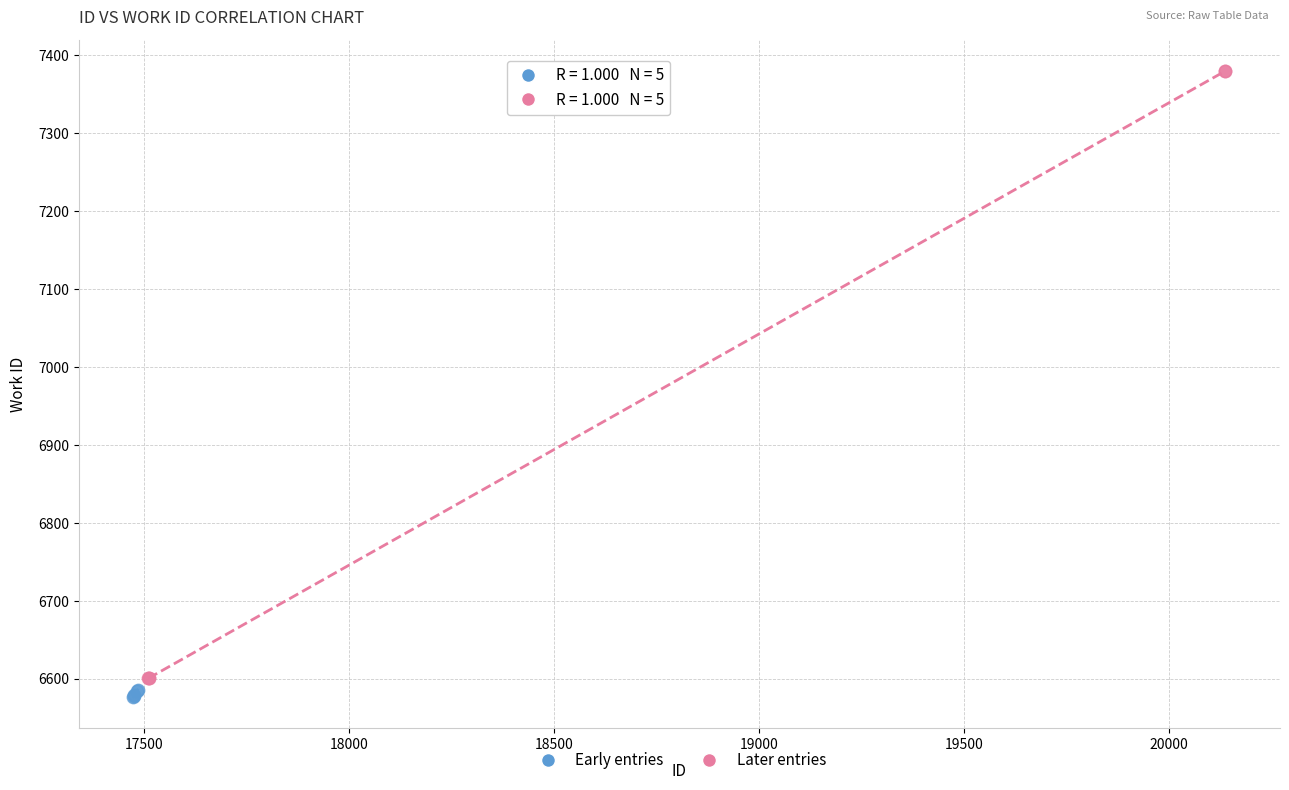

Which series contains the highest Y value?

Later entries